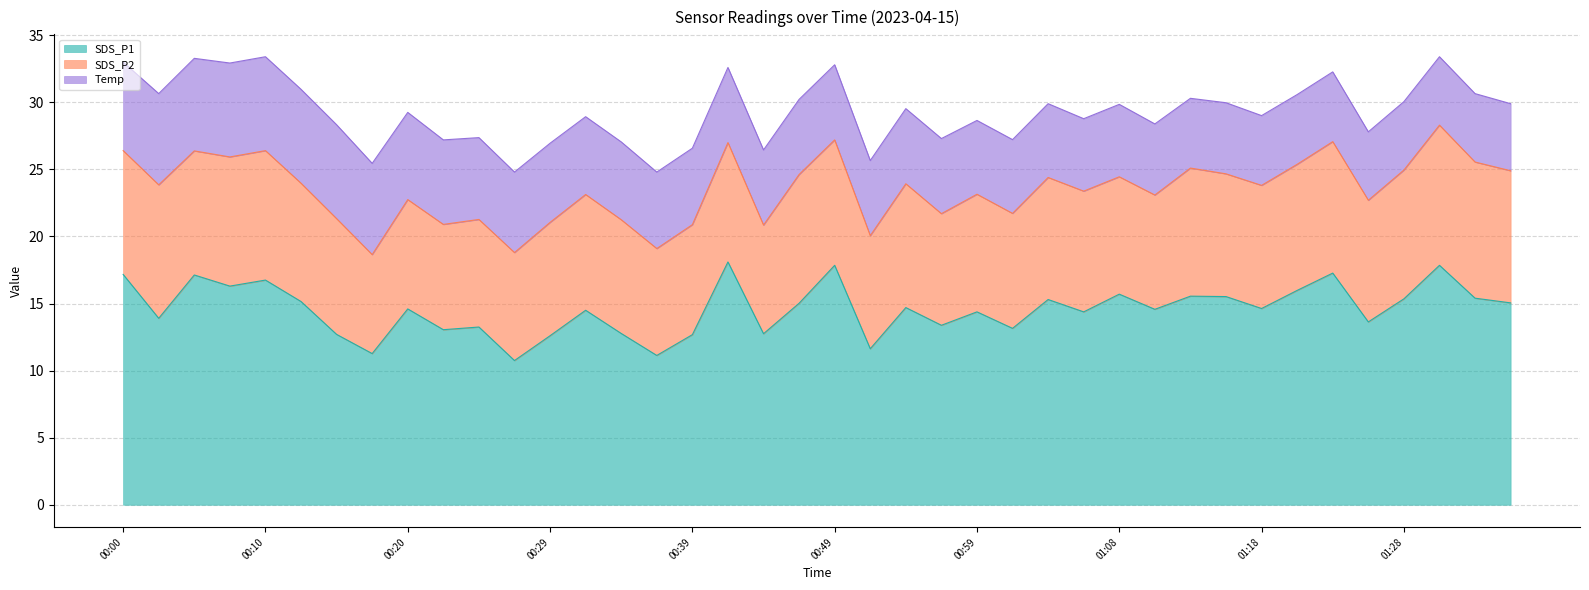

Which has a higher value, 00:34 or 01:33?

01:33